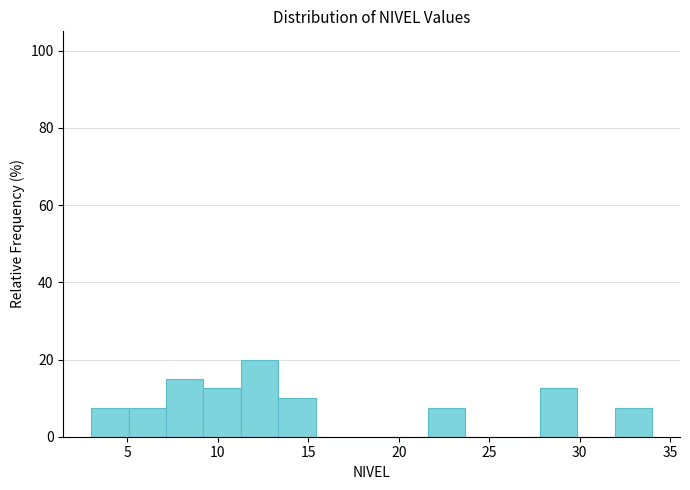

Over which range of the x-axis is the bar tallest?

11.5 to 13.5